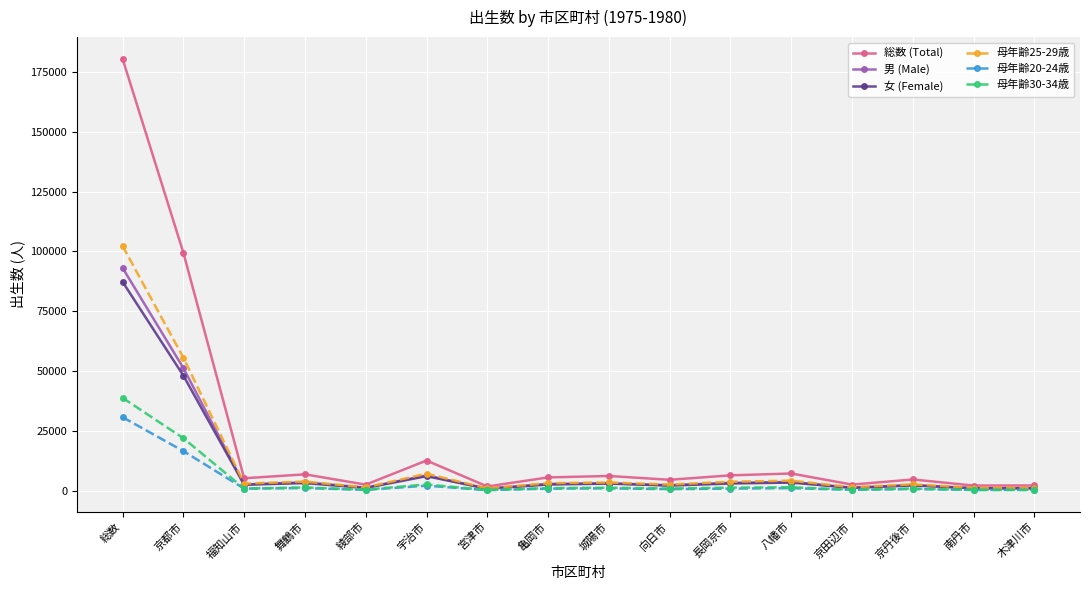

What is the sum of the 母年齢30-34歳 values at 向日市 and 八幡市?

2555